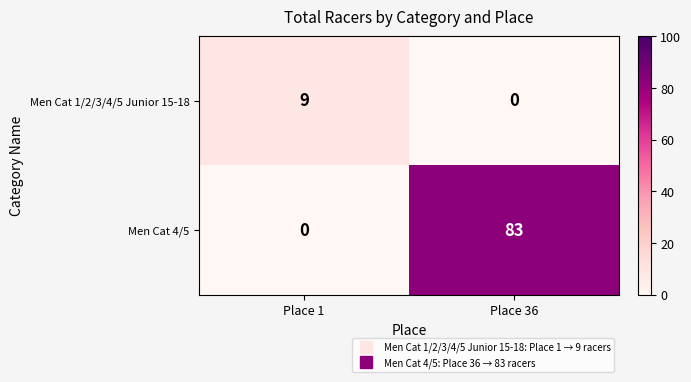

Rank the series by their average value, from highest to lowest.

Men Cat 4/5, Men Cat 1/2/3/4/5 Junior 15-18